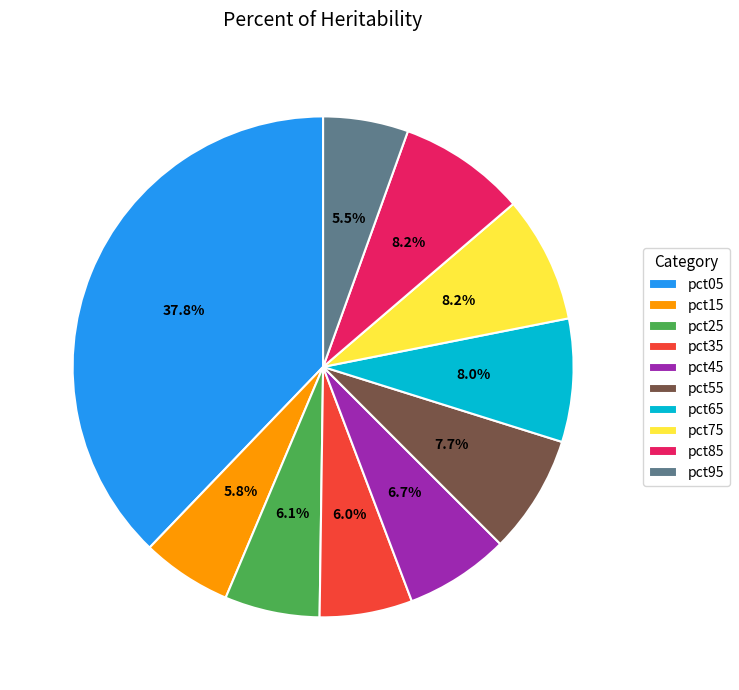

To the nearest percent, what is the average slice percentage?

10%